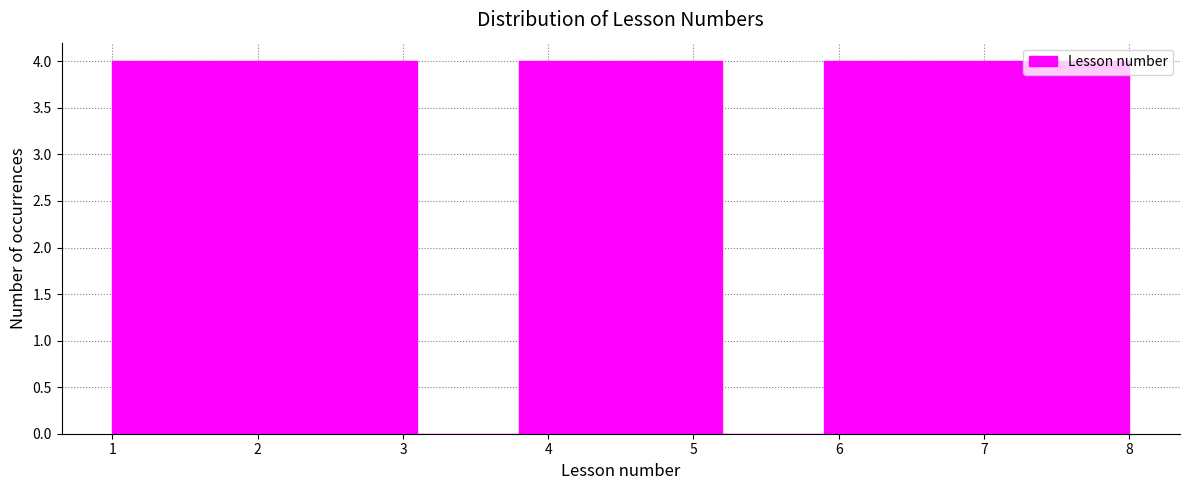

Reading left to right, list every bar in this chart as the range it spans on the x-axis followed by its height. The values are not printed on the chart, so give them approximately, as read against the axis.

1.0 to 1.7: 4
1.7 to 2.4: 4
2.4 to 3.1: 4
3.1 to 3.8: 0
3.8 to 4.5: 4
4.5 to 5.2: 4
5.2 to 5.9: 0
5.9 to 6.6: 4
6.6 to 7.3: 4
7.3 to 8.0: 4